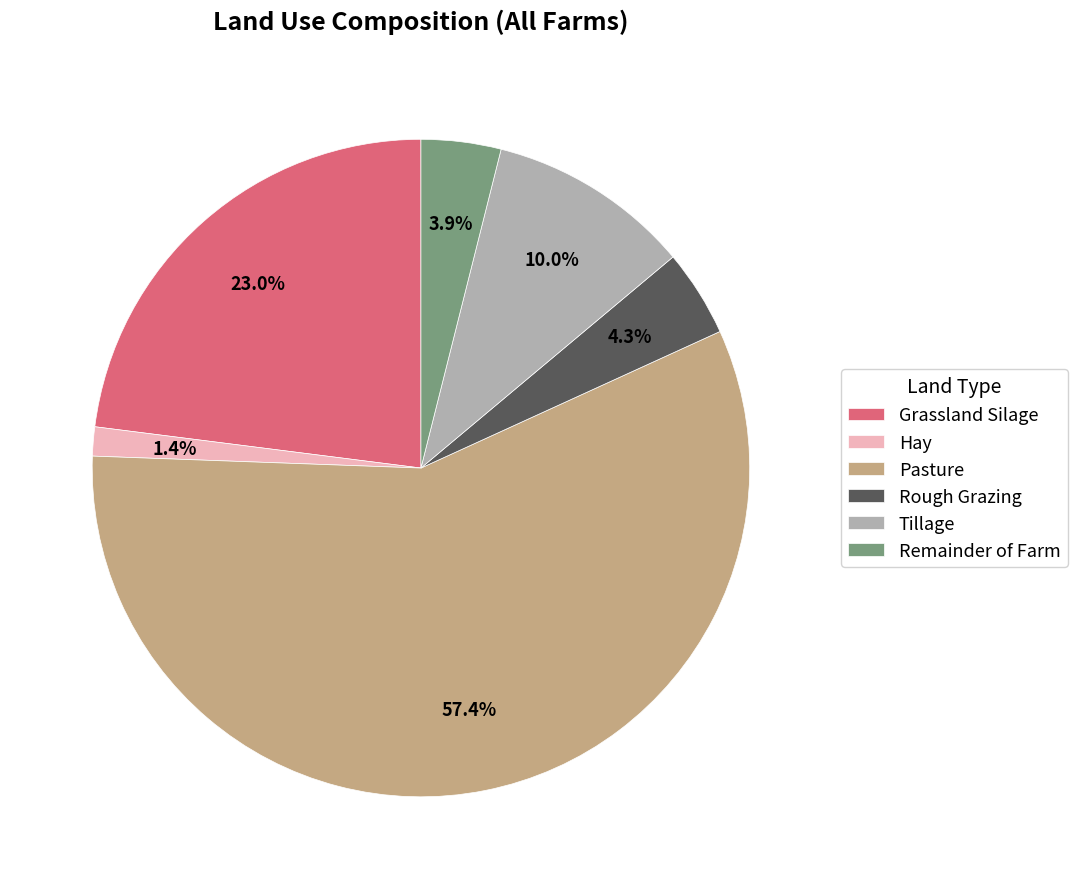

What is the majority slice?

Pasture